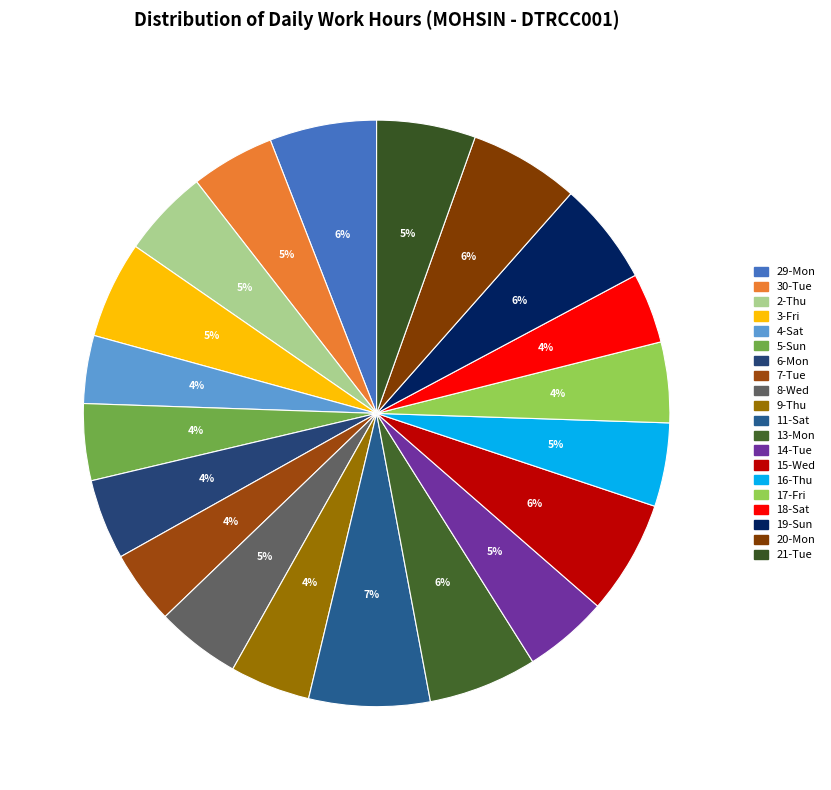

How many slices are in this pie chart?

20